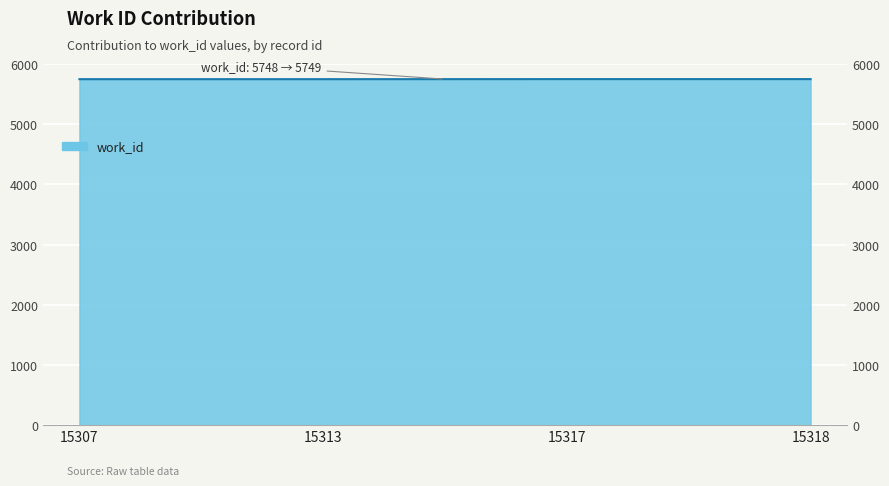

Count the number of categories in the chart.

4